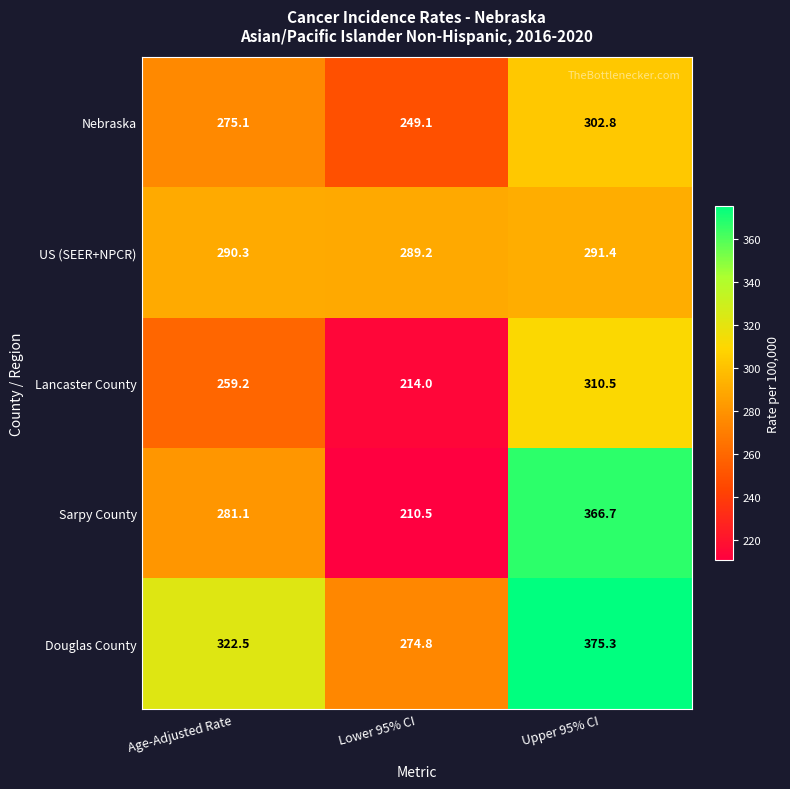

Reading left to right, what are all the values shown in this chart?

Nebraska: Age-Adjusted Rate=275.1	Lower 95% CI=249.1	Upper 95% CI=302.8
US (SEER+NPCR): Age-Adjusted Rate=290.3	Lower 95% CI=289.2	Upper 95% CI=291.4
Lancaster County: Age-Adjusted Rate=259.2	Lower 95% CI=214.0	Upper 95% CI=310.5
Sarpy County: Age-Adjusted Rate=281.1	Lower 95% CI=210.5	Upper 95% CI=366.7
Douglas County: Age-Adjusted Rate=322.5	Lower 95% CI=274.8	Upper 95% CI=375.3